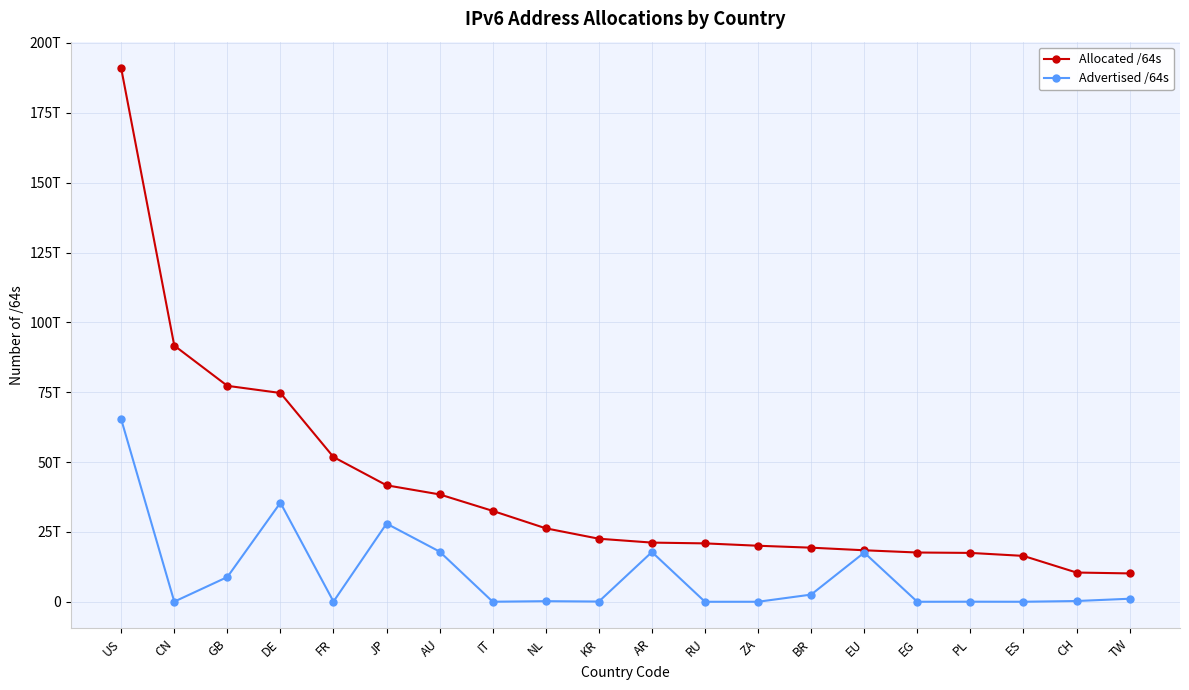

What is the label of the 6th point from the right?

EU